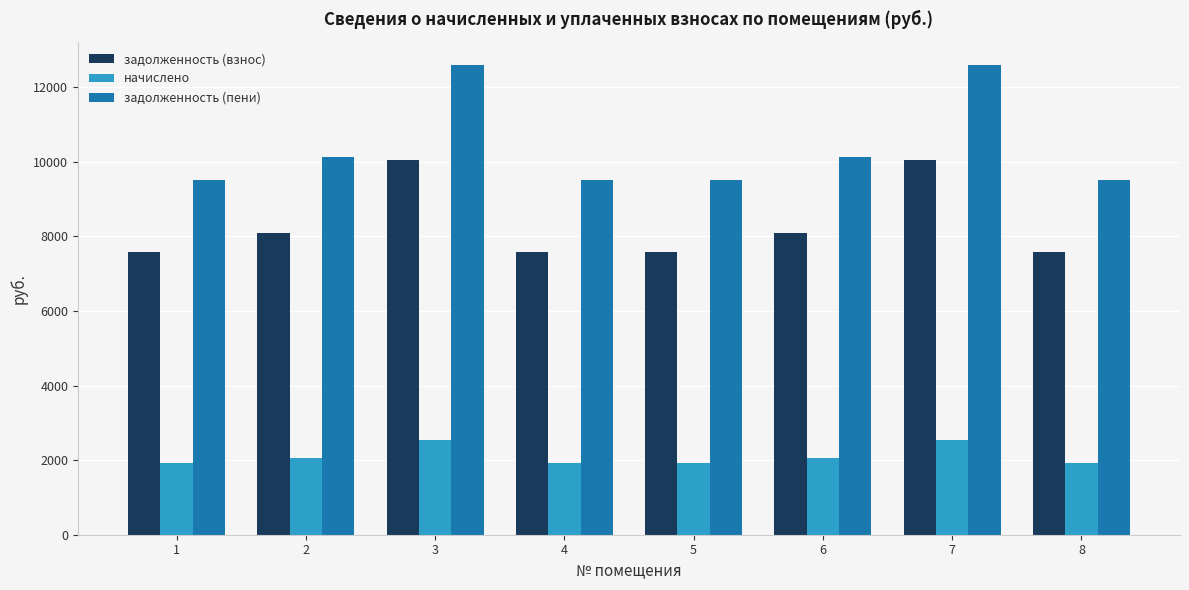

Between 4 and 6, which series saw the biggest shift?

задолженность (пени)